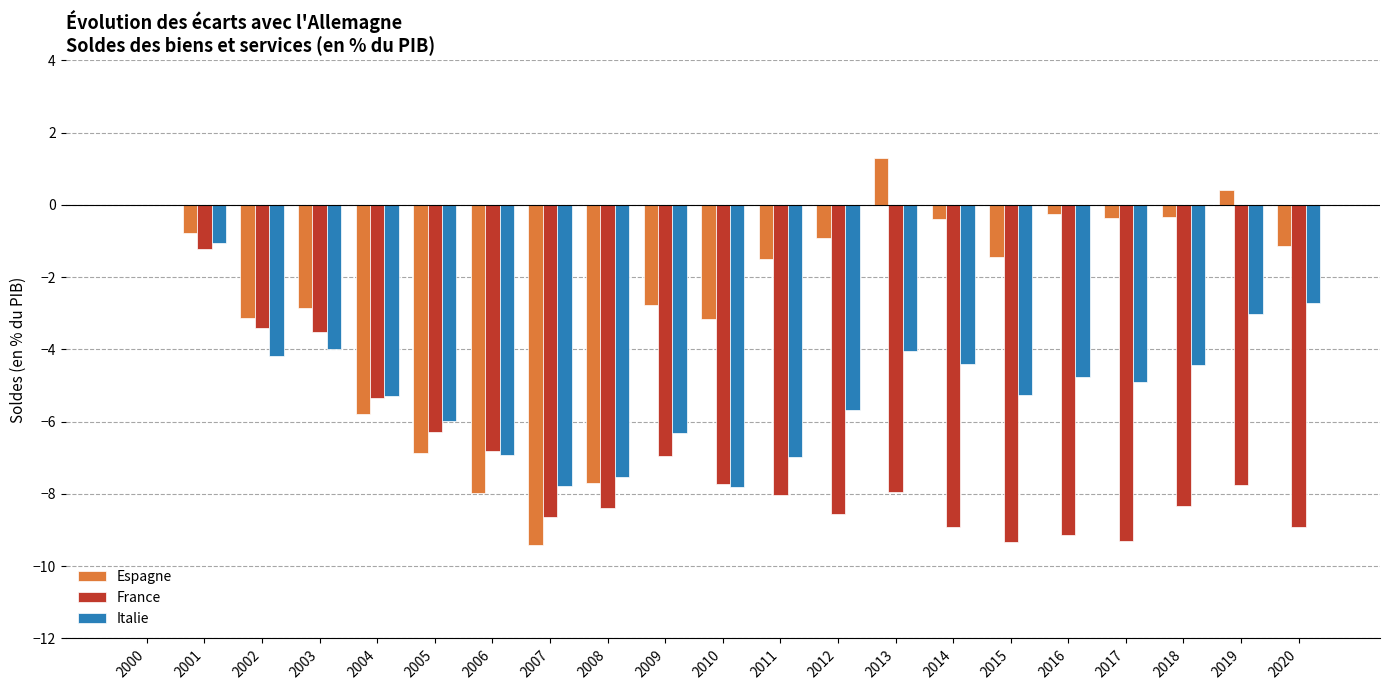

True or false: Espagne has a value of 0.0 at 2000.

True